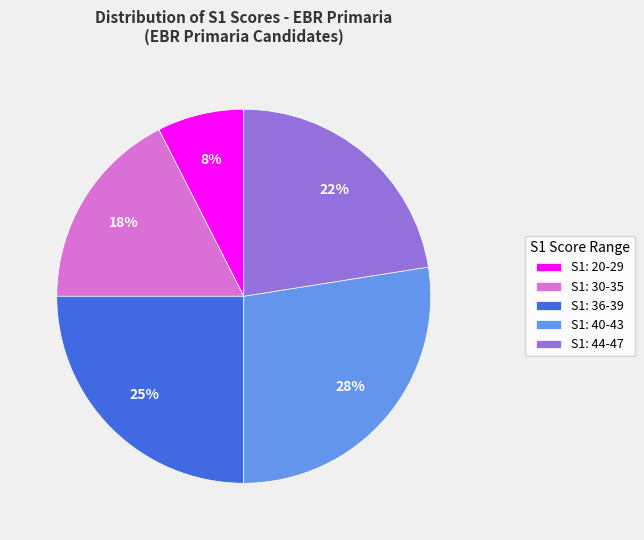

Does S1: 20-29 represent more than half of the total?

No